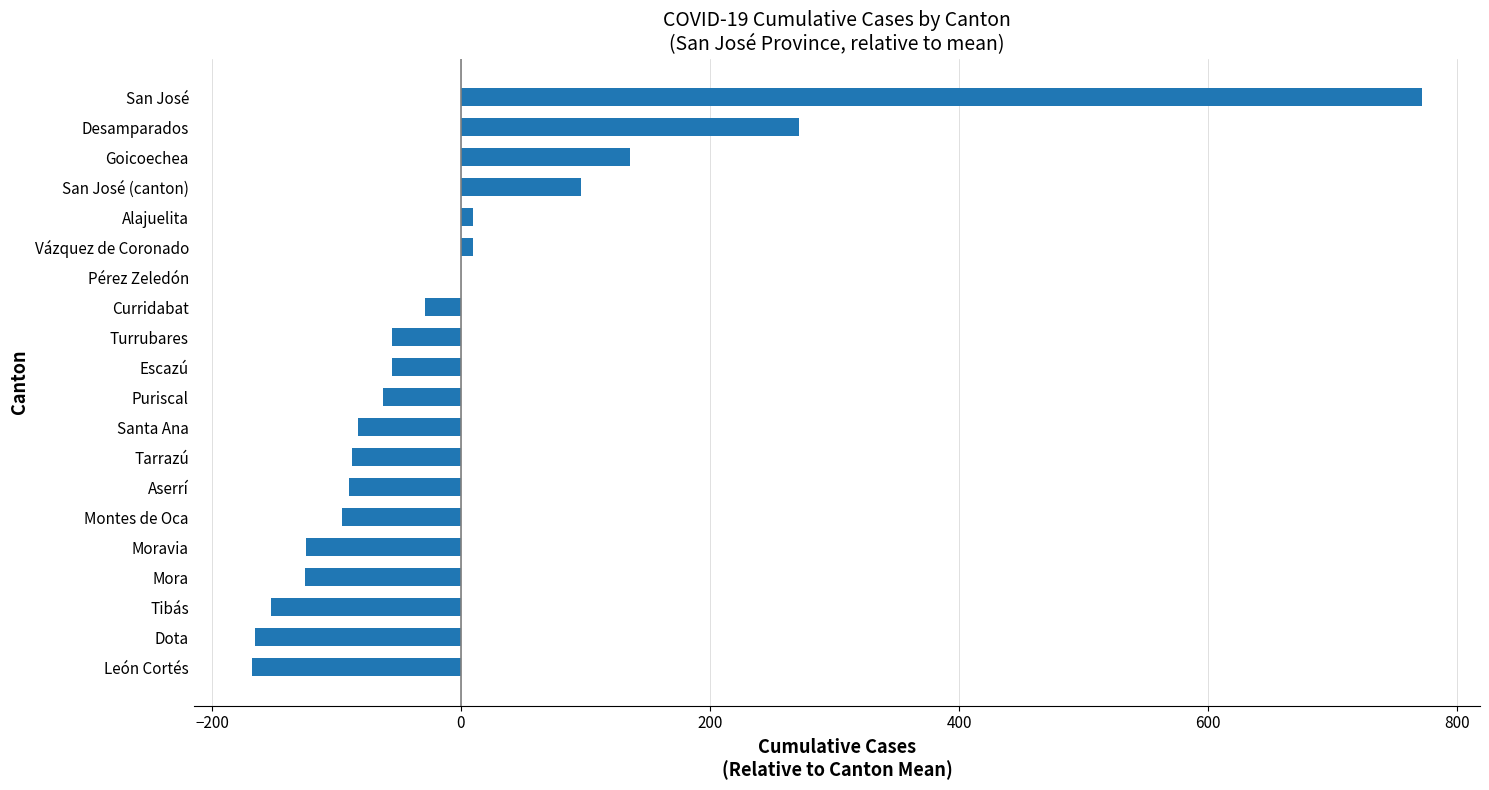

Read the value at San José (canton).

96.4